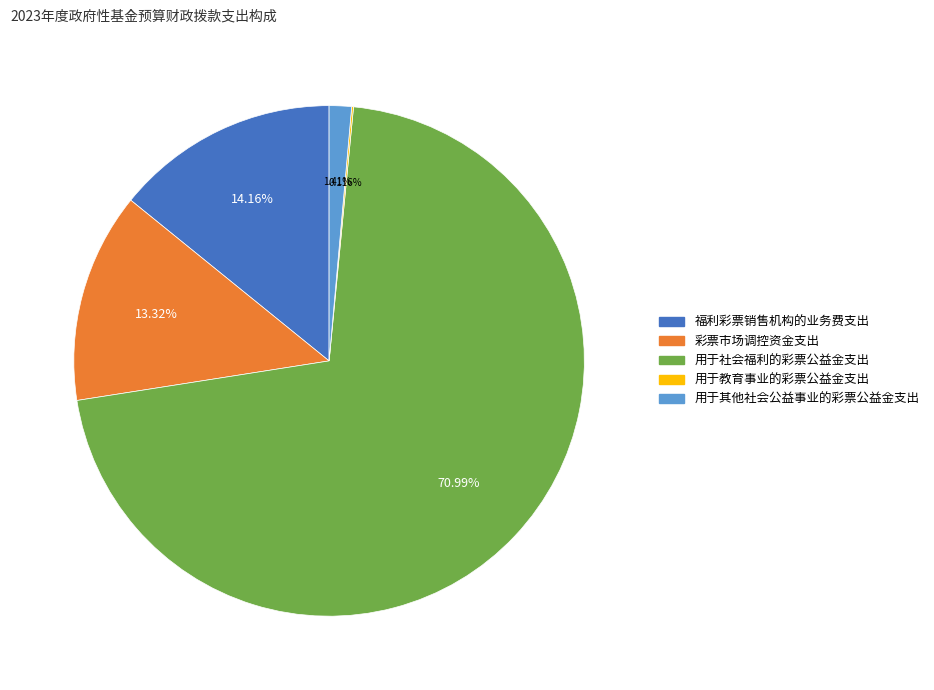

What percentage is NOT represented by 福利彩票销售机构的业务费支出?

85.8%